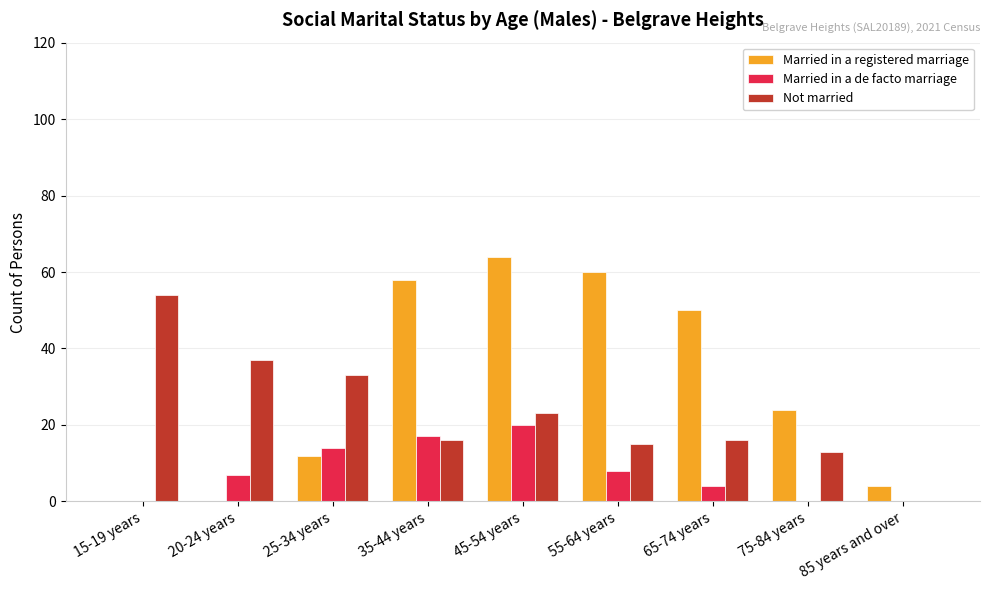

Which series has the widest spread of values?

Married in a registered marriage